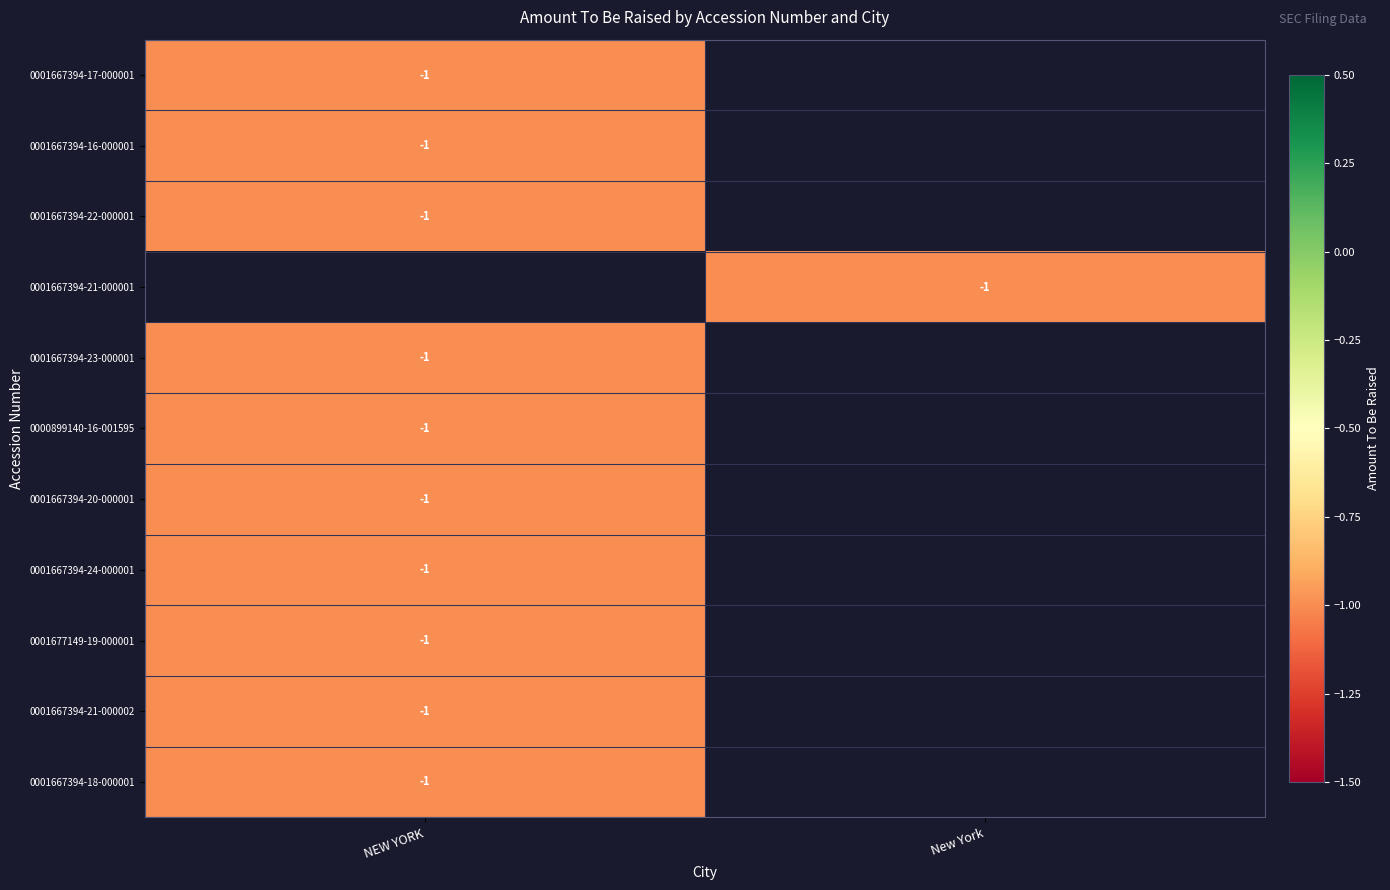

Is it true that 0001667394-23-000001 equals -1 at NEW YORK?

True